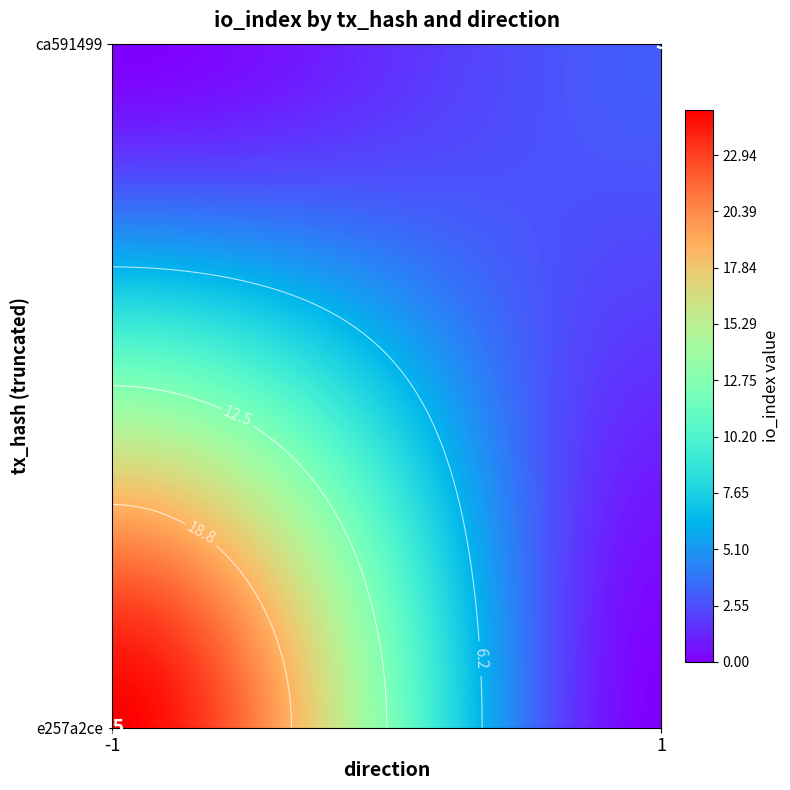

What value does the ca591499 series have at direction?

1